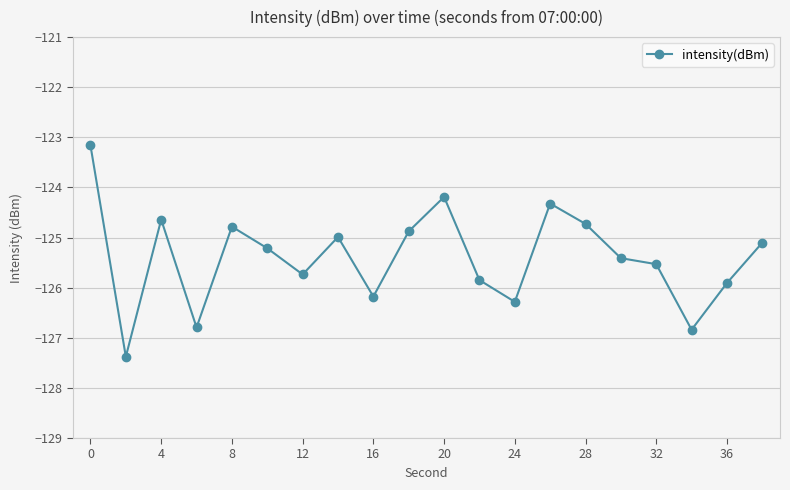

What is the sum of all values?

-2507.9